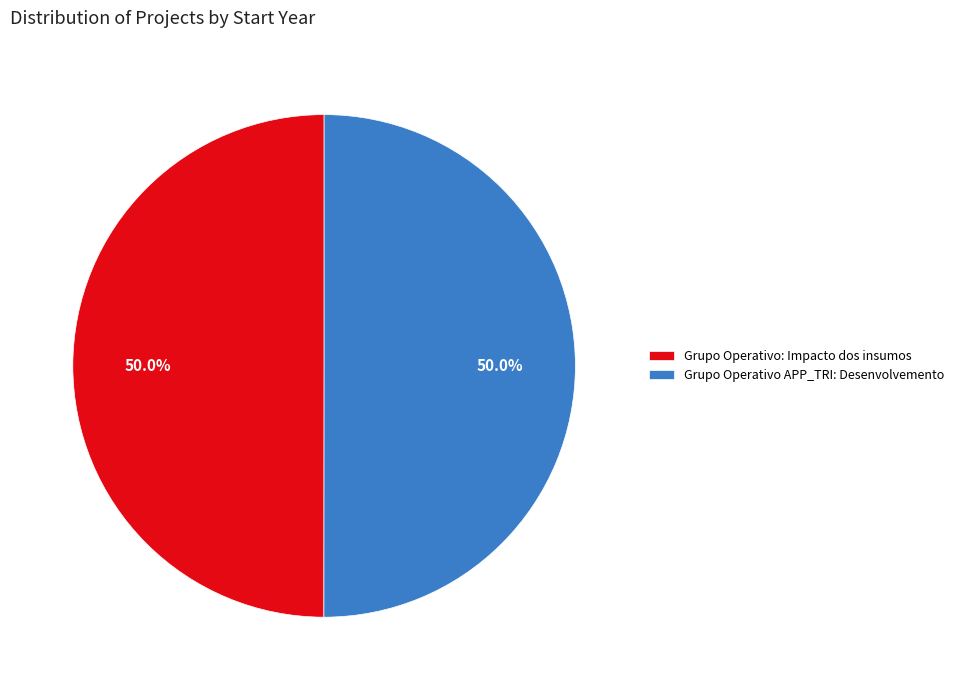

How many segments does this pie chart have?

2